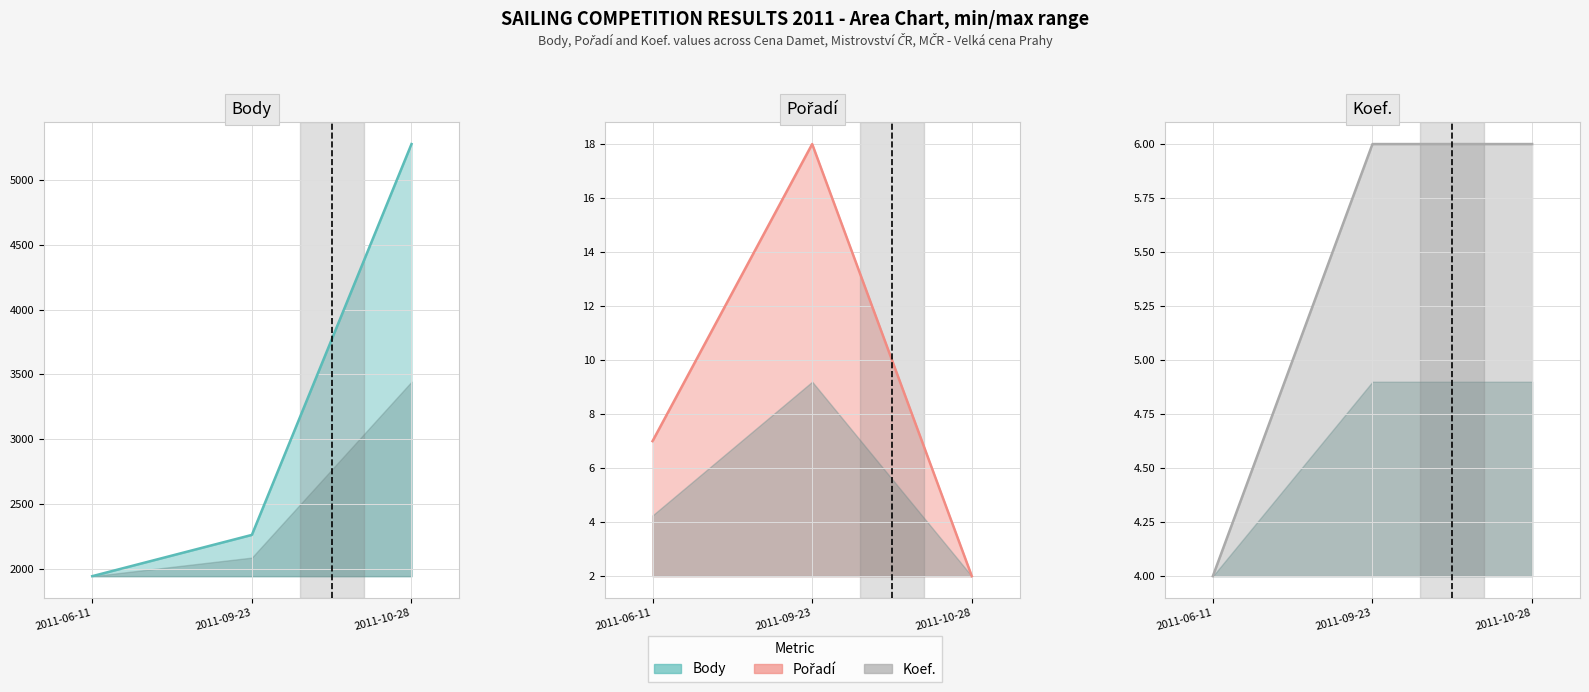

The Pořadí line series shows 12 at 2011-06-11. True or false?

False